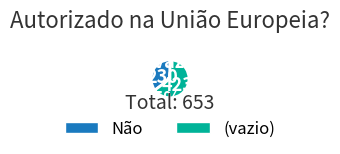

Approximately how many times larger is the value at Não compared to (vazio)?

0.5